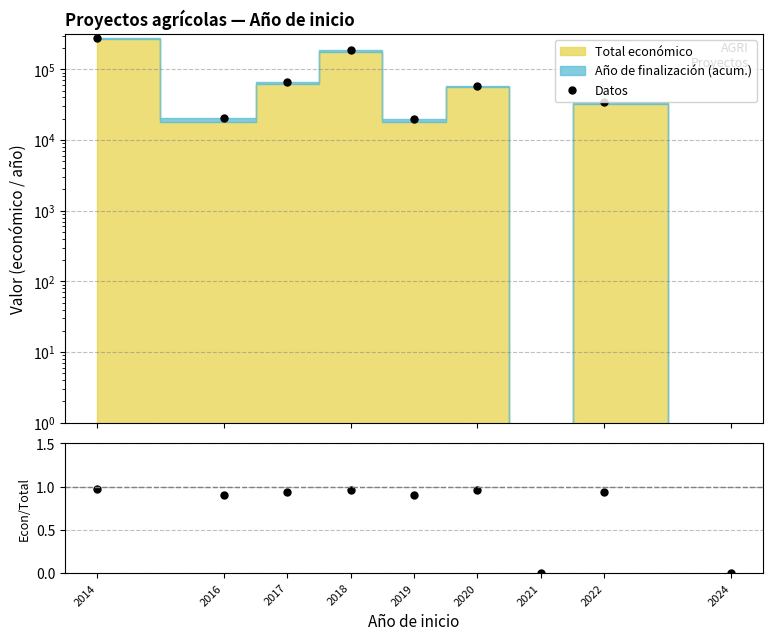

Which series has the largest range (max minus min)?

Datos